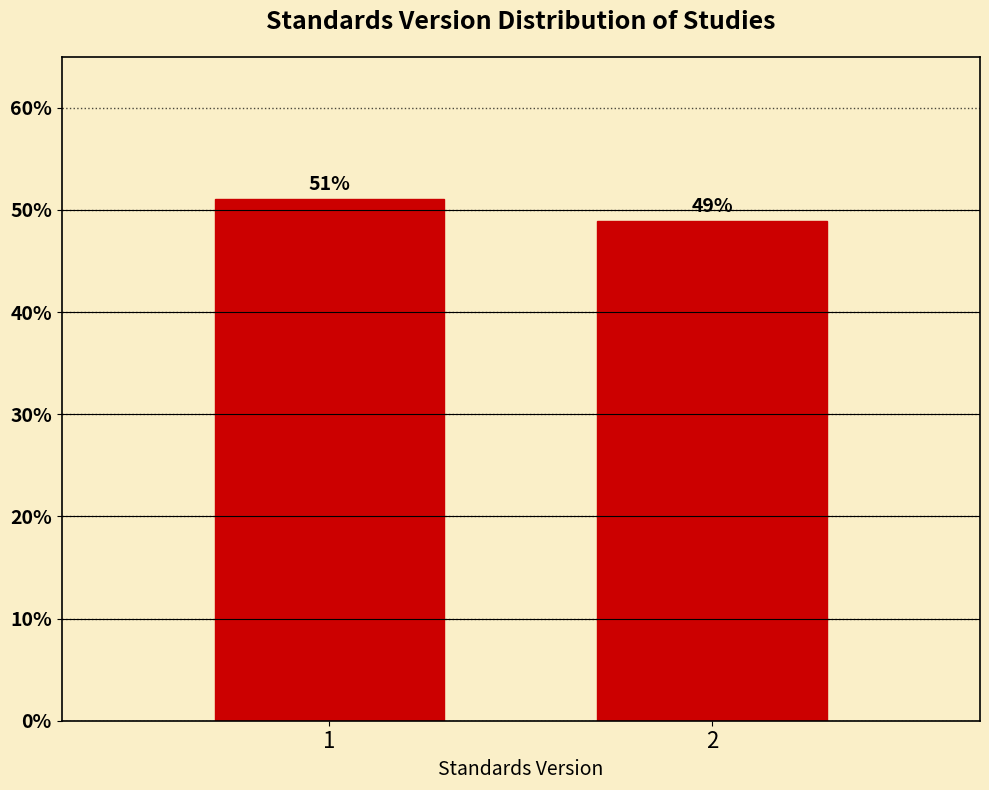

What is the minimum value shown in the chart?

48.9